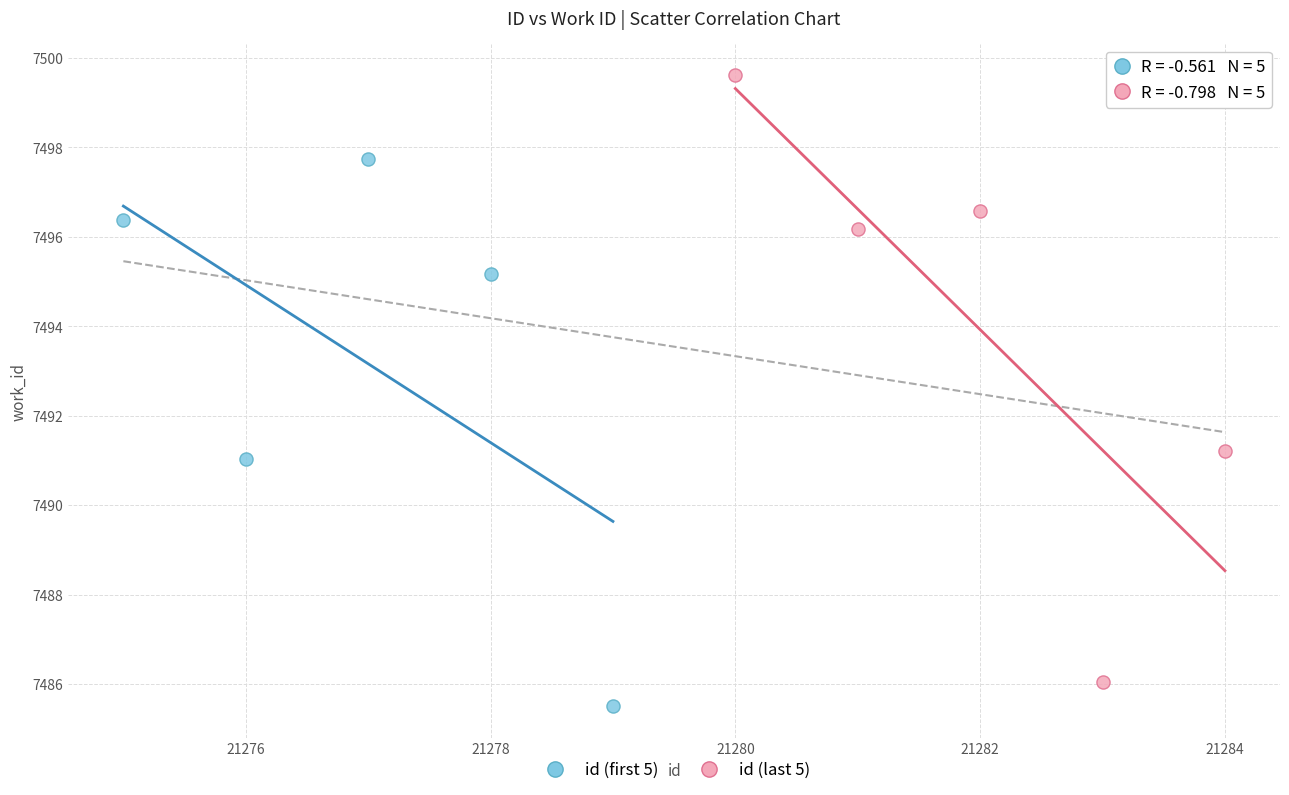

Which series has the widest spread of Y values?

id (last 5)